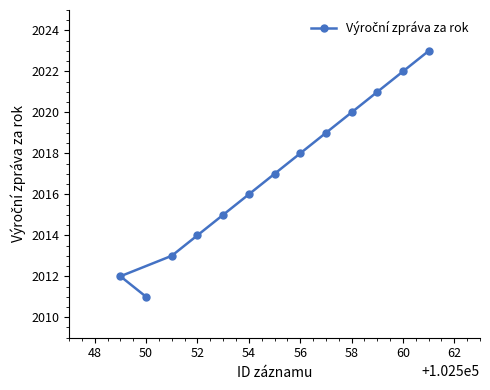

What is the value of the 10th point from the left?

2020